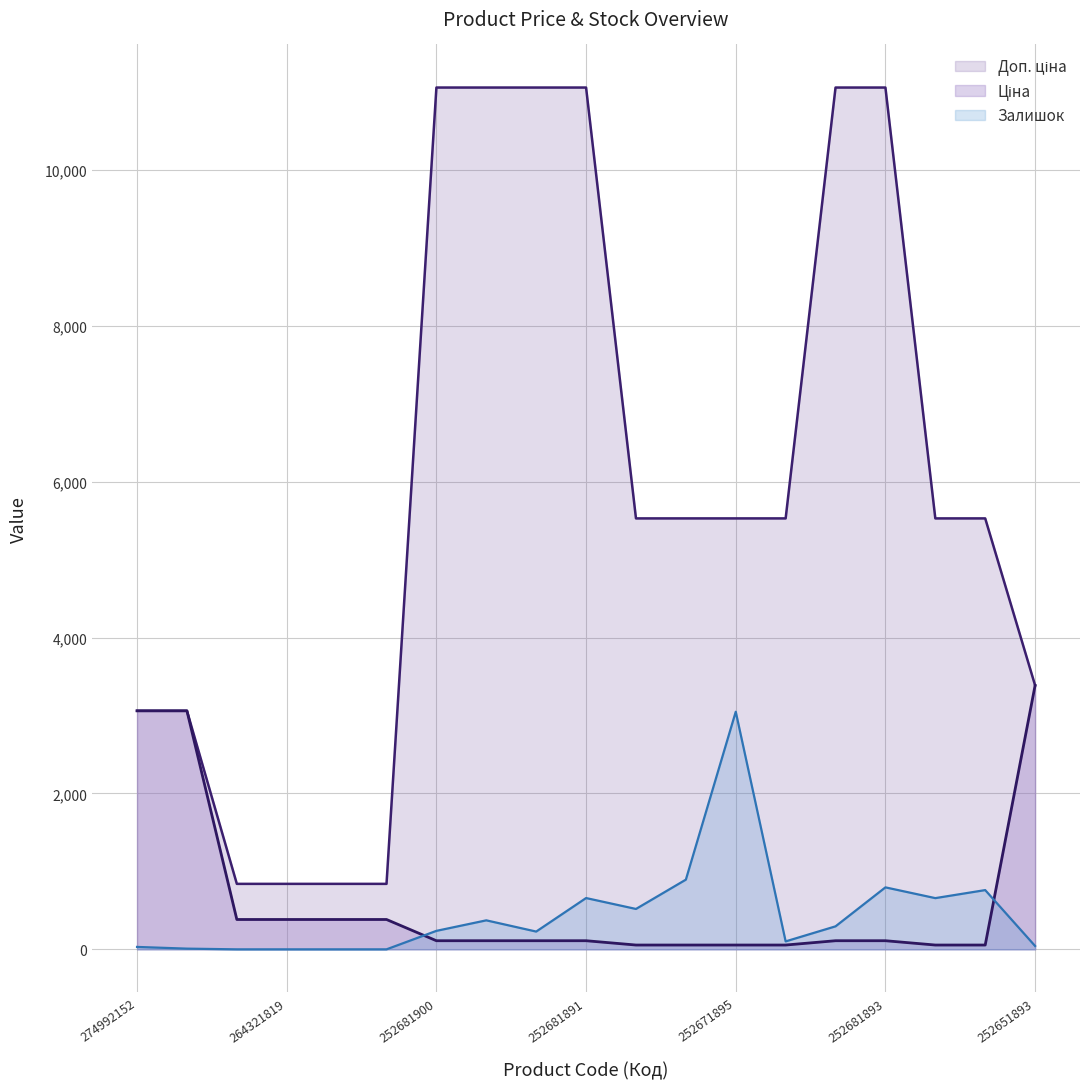

Rank the series at 252681899 from lowest to highest value.

Ціна, Залишок, Доп. ціна